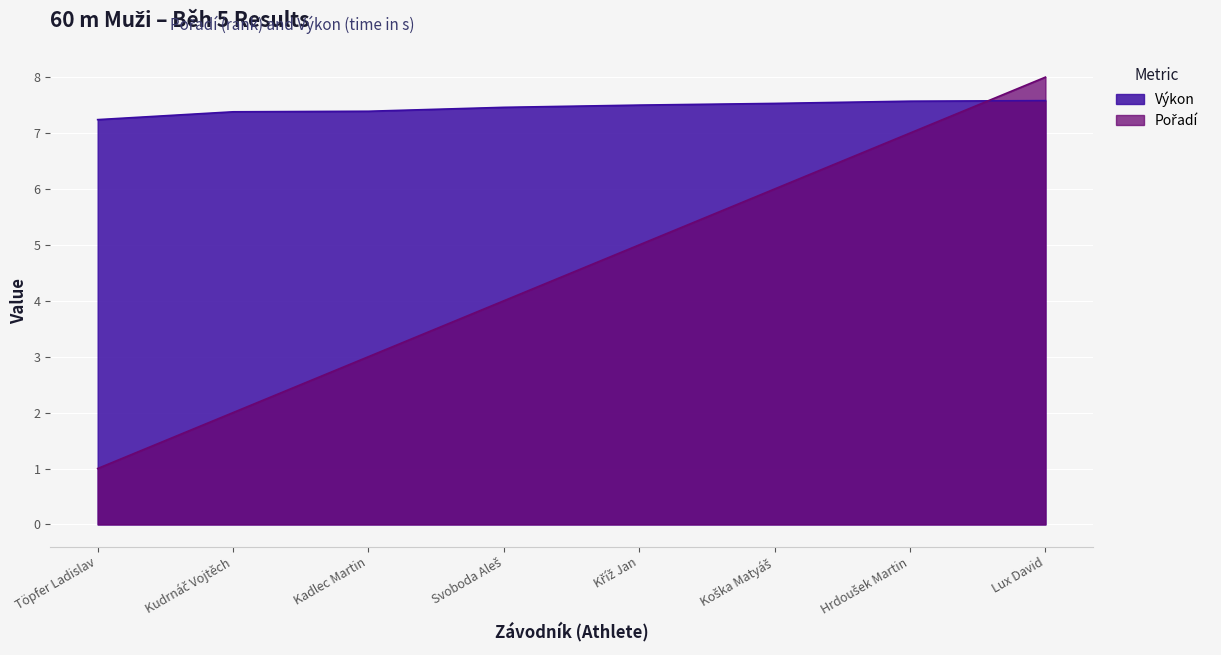

Which series has the largest range (max minus min)?

Pořadí